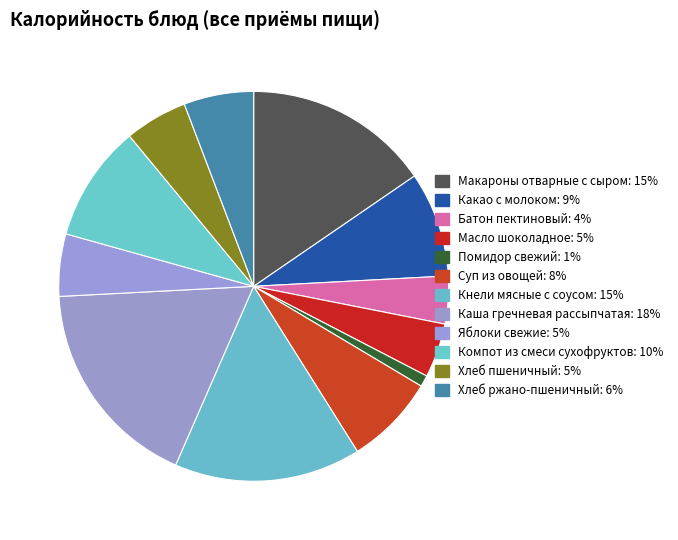

How many segments does this pie chart have?

12